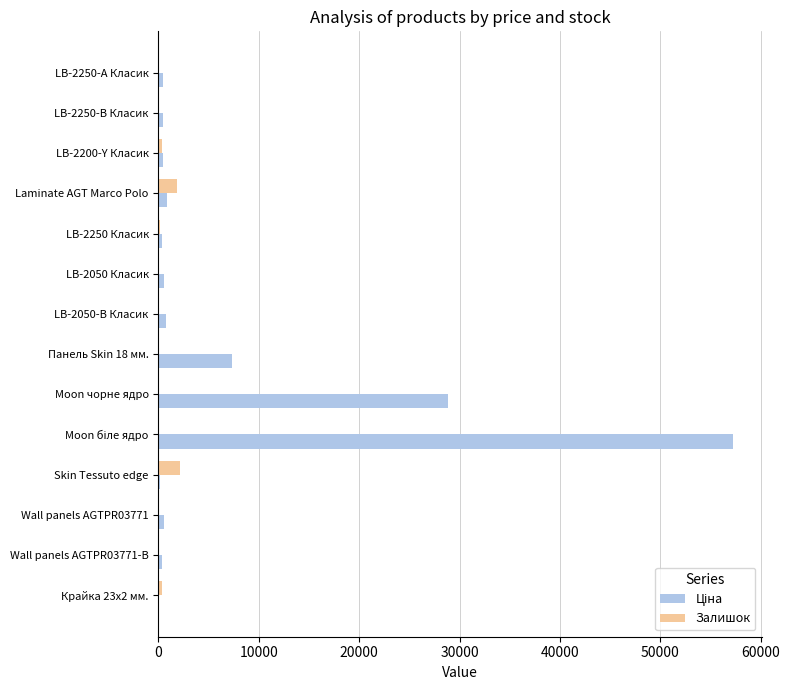

True or false: Залишок has a value of 1865.0 at Laminate AGT Marco Polo.

True